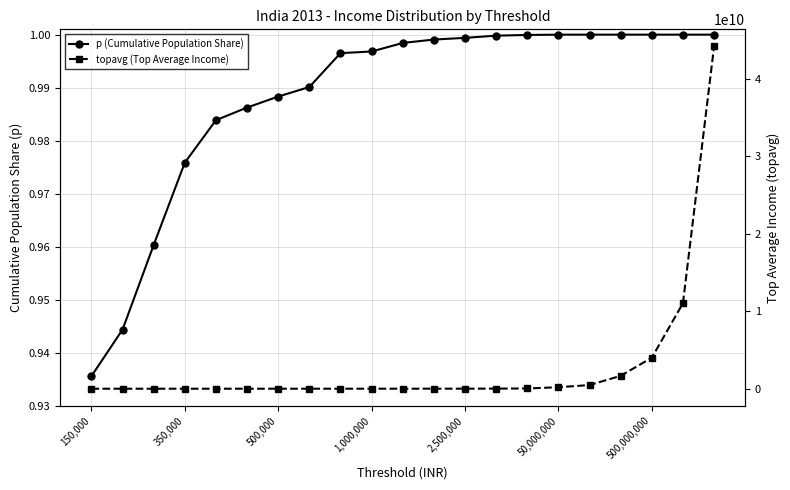

Where is p (Cumulative Population Share) nearest to the value 0?

150,000